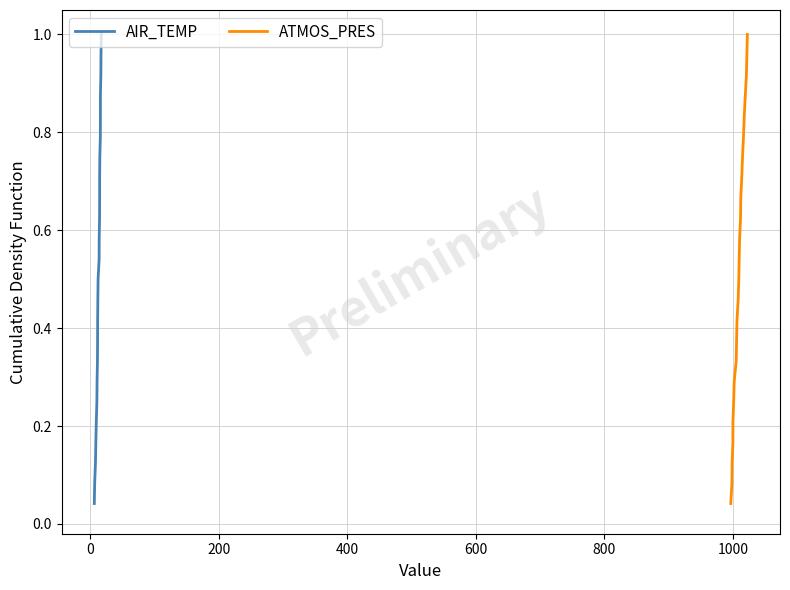

Reading right to left, transcribe all the data shown in this chart.

AIR_TEMP: 1.0	1.0	0.9	0.9	0.8	0.8	0.8	0.7	0.7	0.6	0.6	0.5	0.5	0.5	0.4	0.4	0.3	0.3	0.2	0.2	0.2	0.1	0.1	0.0
ATMOS_PRES: 1.0	1.0	0.9	0.9	0.8	0.8	0.8	0.7	0.7	0.6	0.6	0.5	0.5	0.5	0.4	0.4	0.3	0.3	0.2	0.2	0.2	0.1	0.1	0.0